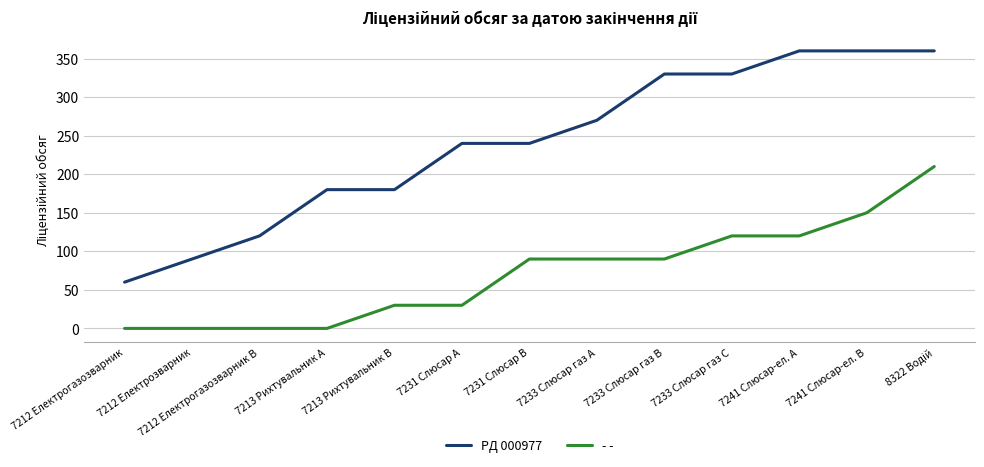

What is the total value across all series at 7213 Рихтувальник A?

180